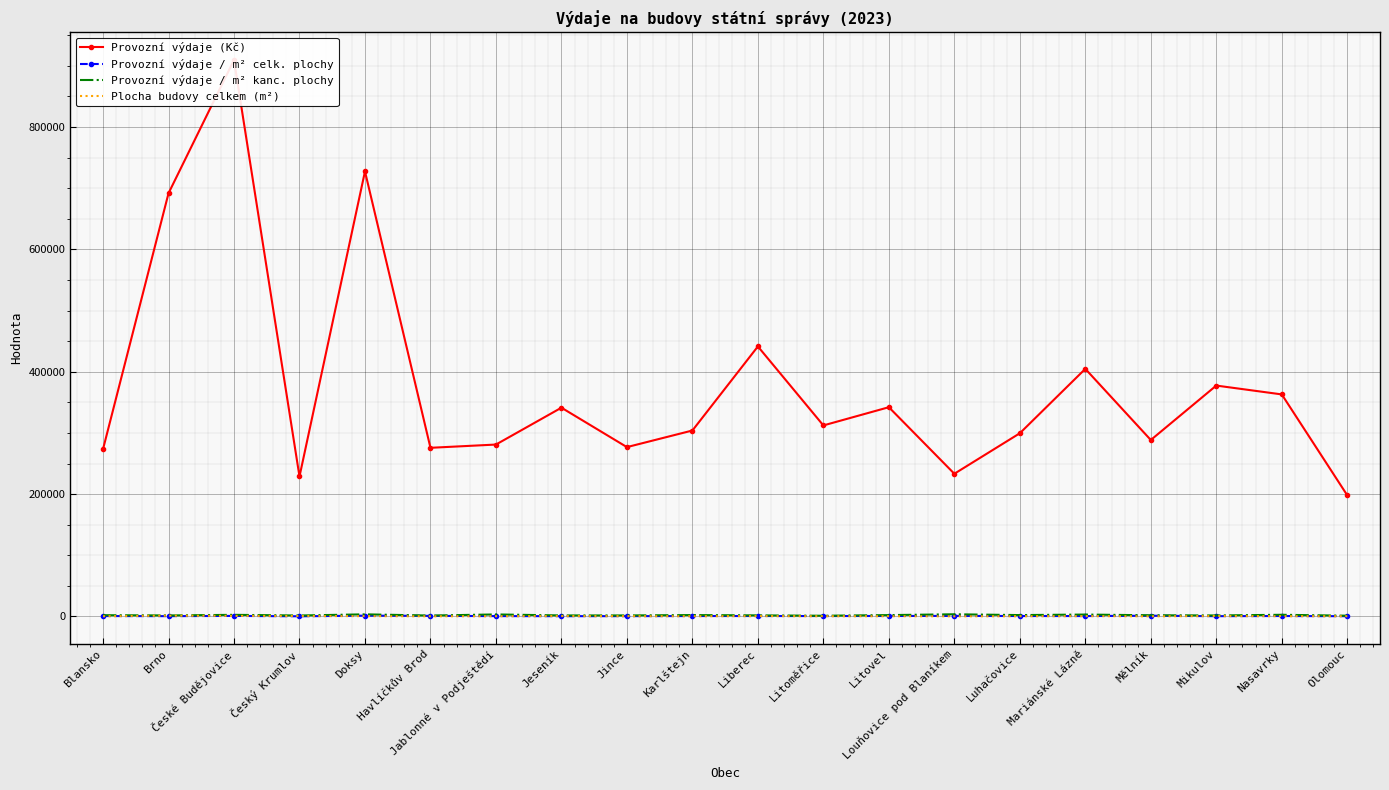

What position from the right is Luhačovice?

6